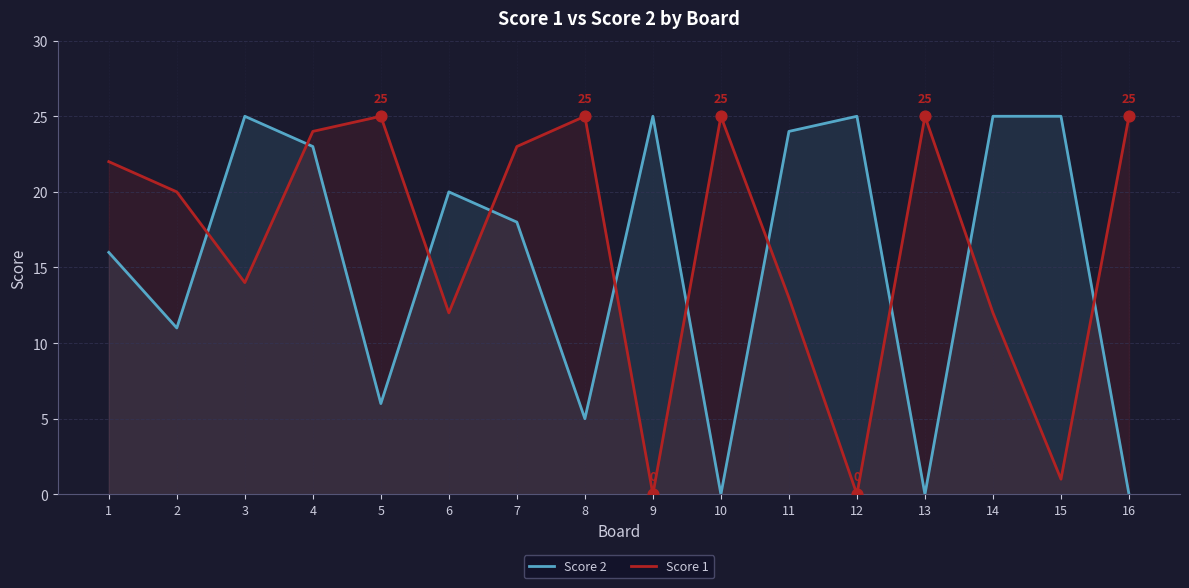

Which series reaches the maximum Y coordinate?

Score 2